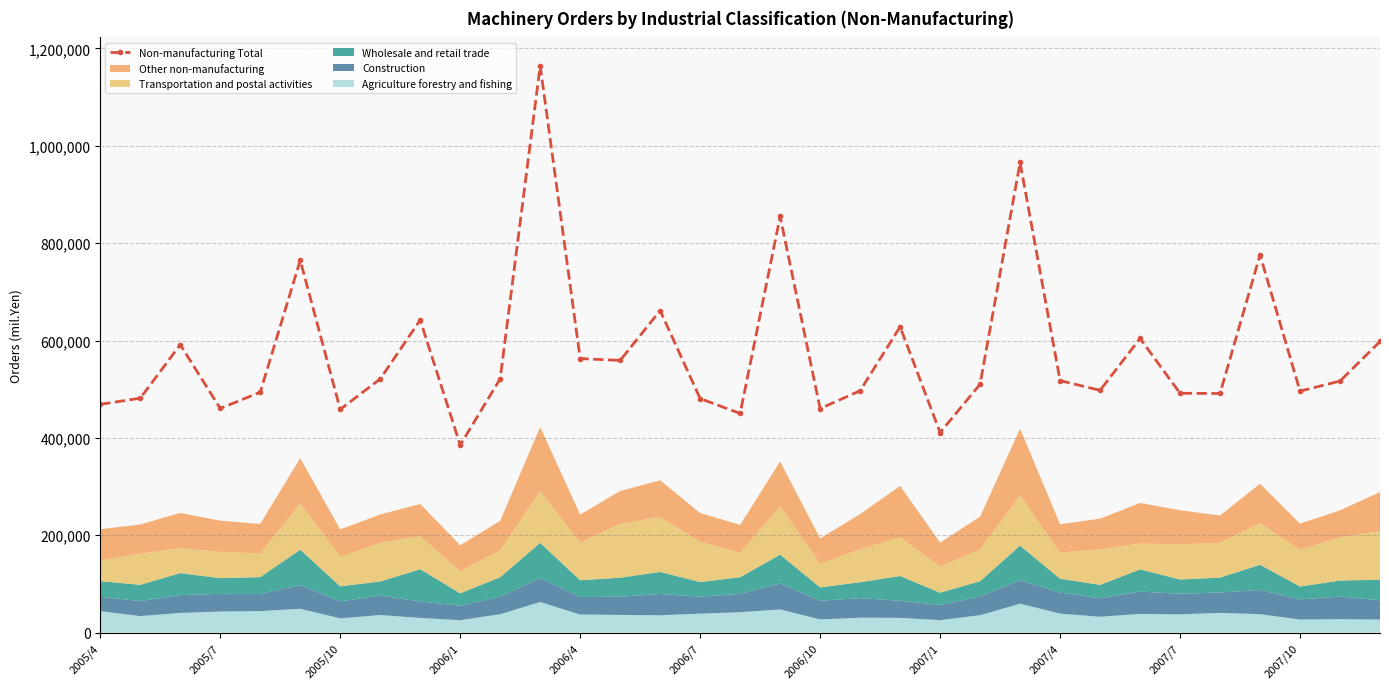

True or false: Non-manufacturing Total has more than 1 points higher than both neighbors.

True